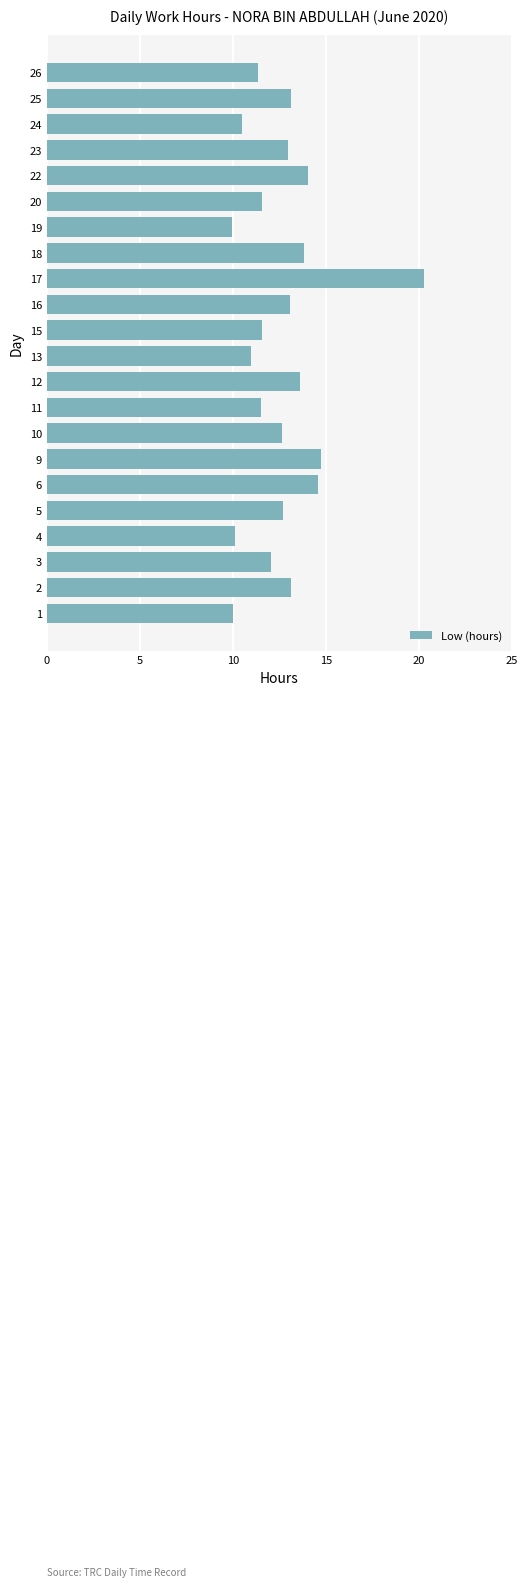

What is the difference between the second highest and second lowest values?

4.7